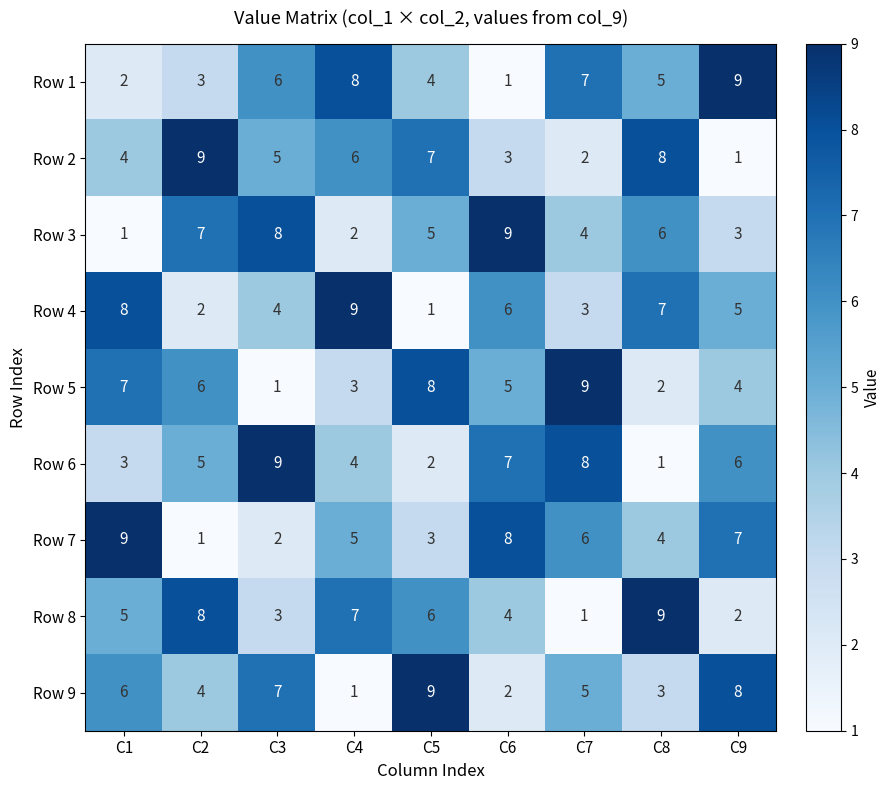

Is the value of Row 1 at C5 greater than the value of Row 5 at C1?

No